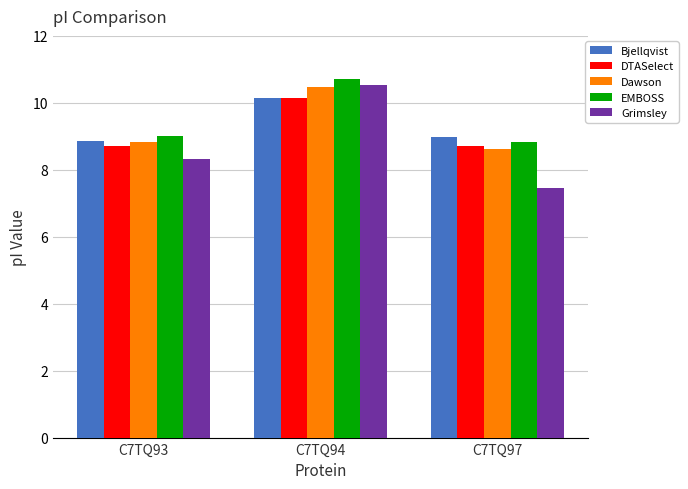

Reading right to left, transcribe all the data shown in this chart.

Bjellqvist: C7TQ97=9.0	C7TQ94=10.1	C7TQ93=8.9
DTASelect: C7TQ97=8.7	C7TQ94=10.1	C7TQ93=8.7
Dawson: C7TQ97=8.6	C7TQ94=10.5	C7TQ93=8.8
EMBOSS: C7TQ97=8.8	C7TQ94=10.7	C7TQ93=9.0
Grimsley: C7TQ97=7.5	C7TQ94=10.5	C7TQ93=8.3